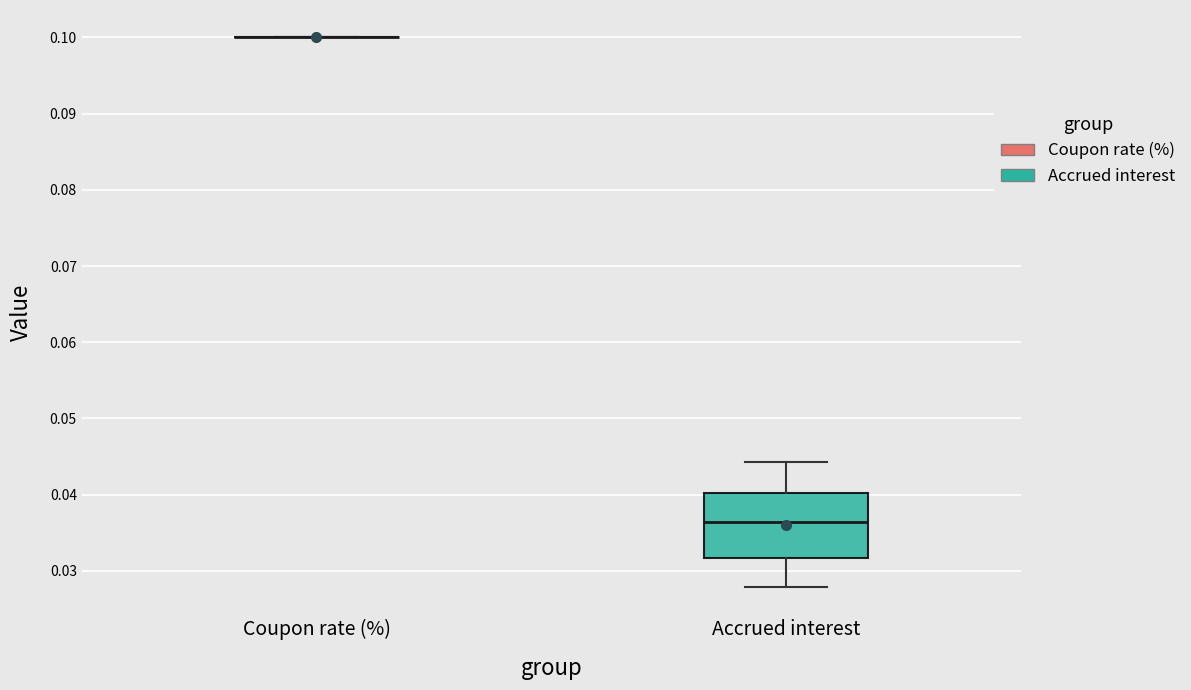

Reading left to right, transcribe this box plot: for each box, give where its median line is, the range the box spans, and where its two whiskers end, as read against the y-axis. The values are not printed on the chart, so give them approximately, as read against the axis.

Coupon rate (%): box collapsed to a line at 0.100, whiskers 0.100 to 0.100
Accrued interest: median 0.036, box 0.032 to 0.040, whiskers 0.028 to 0.044